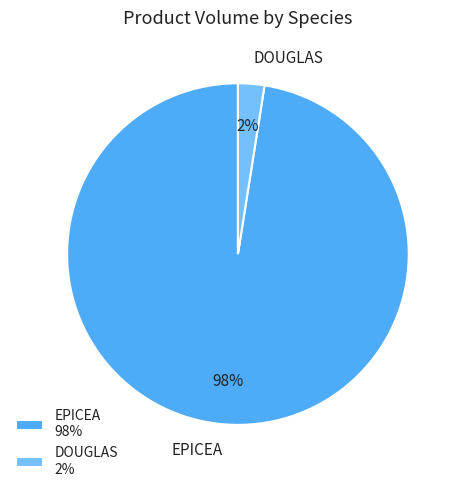

True or false: DOUGLAS accounts for 2% of the total.

True